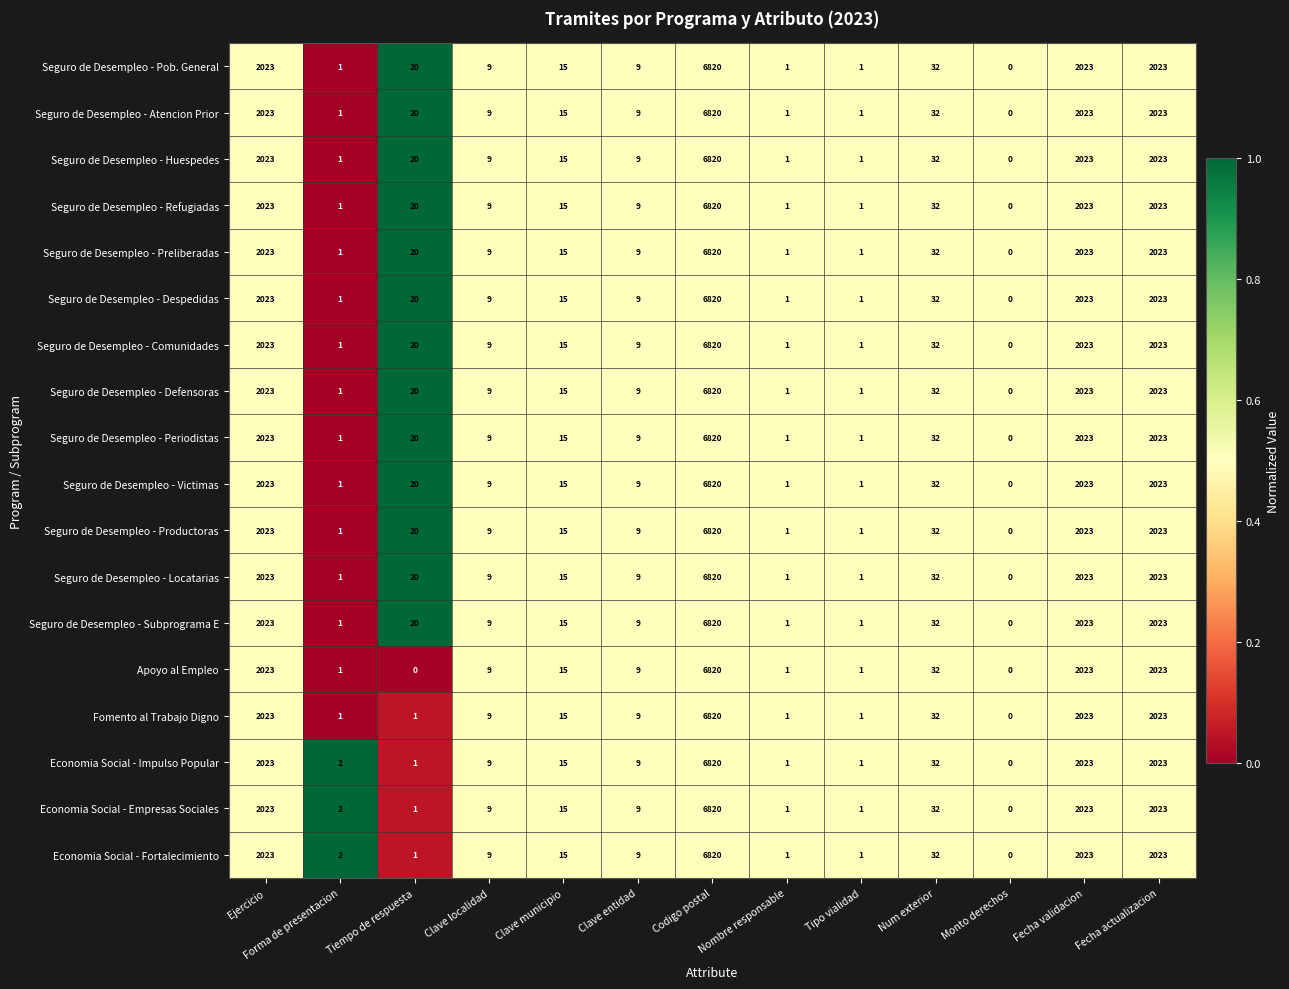

What is the difference between the second highest and second lowest values in the Seguro de Desempleo - Subprograma E series?

2022